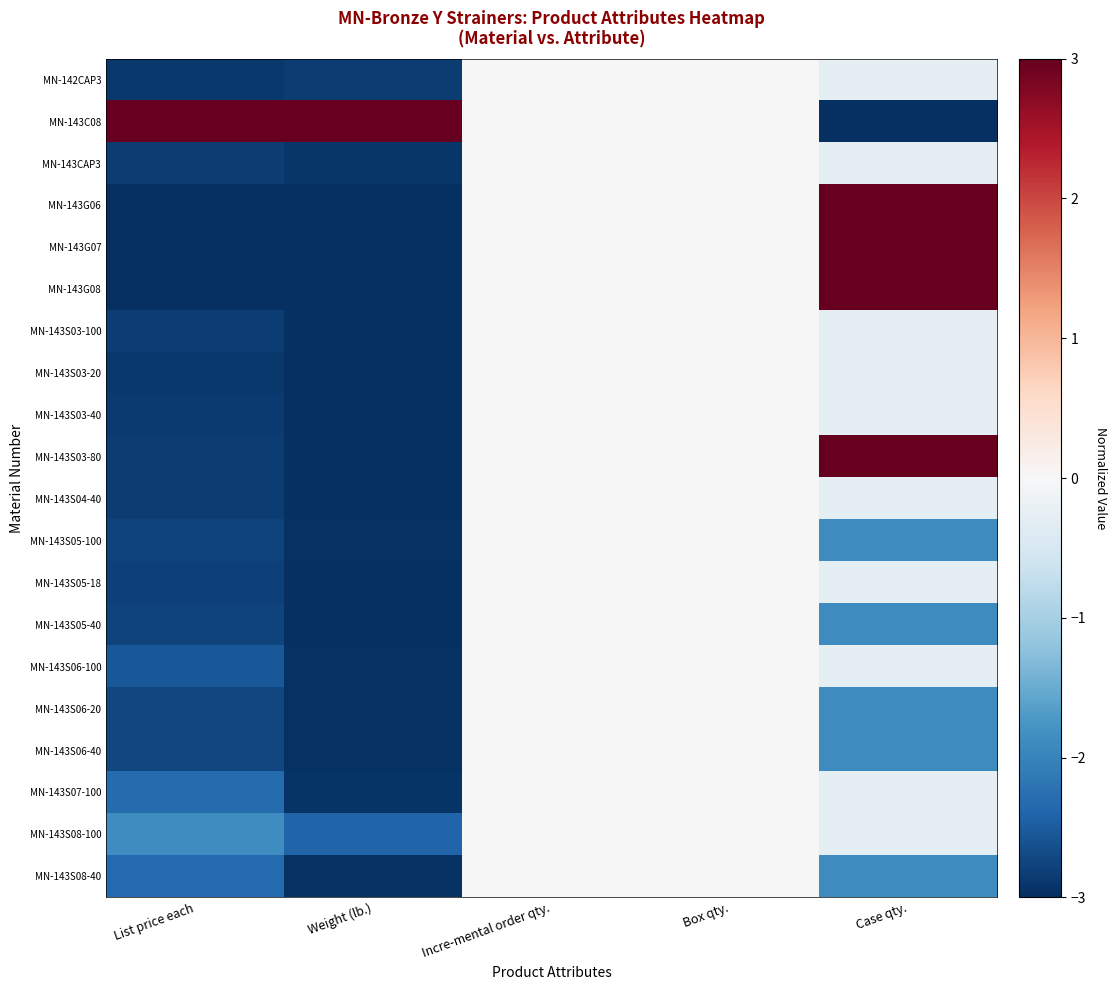

What is the total value across all series at Weight (lb.)?

-52.9